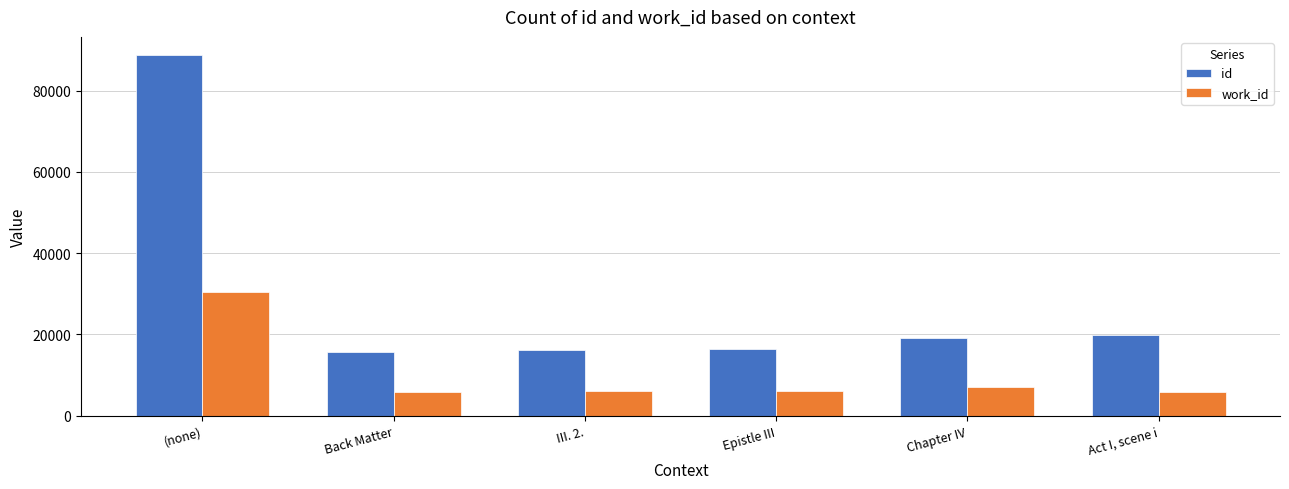

What is the total value across all series at Chapter IV?

26185